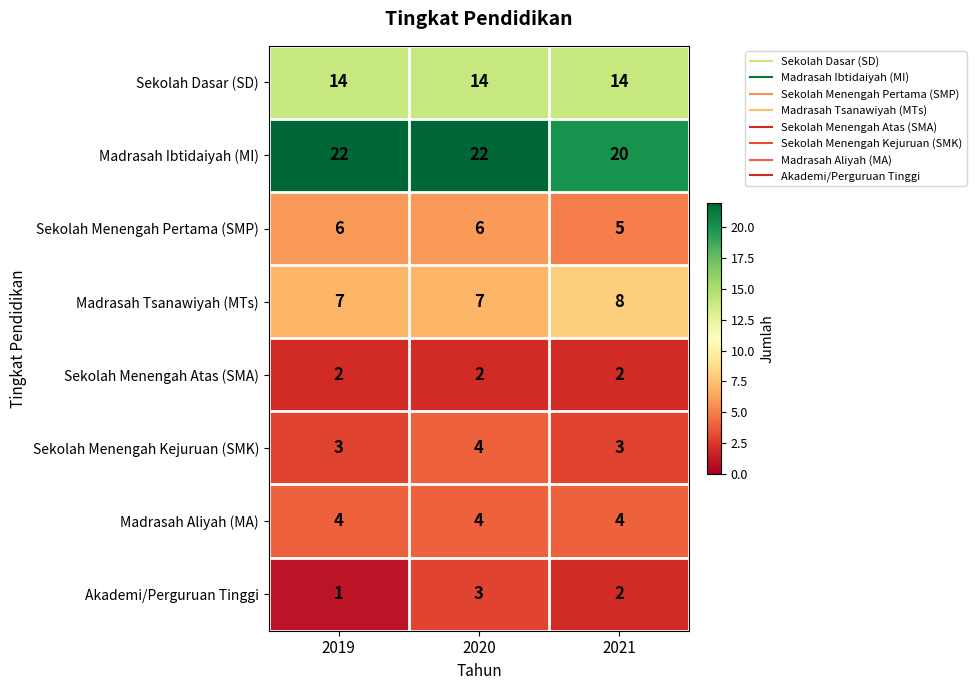

At which label does Madrasah Ibtidaiyah (MI) reach its minimum?

2021